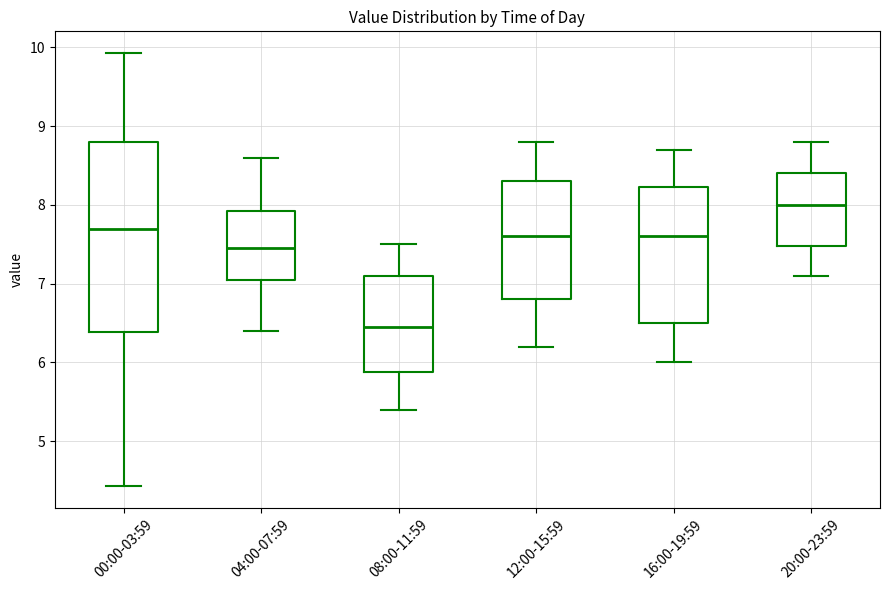

Which box is the tallest, from its lower edge to its upper edge?

00:00-03:59